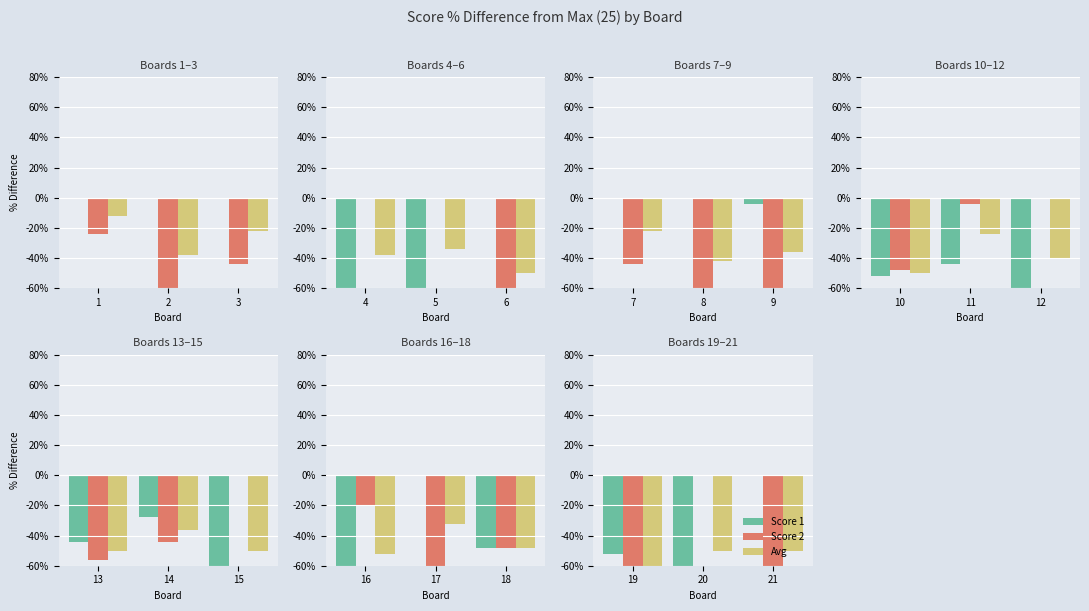

Which category has the lowest value across all series?

20